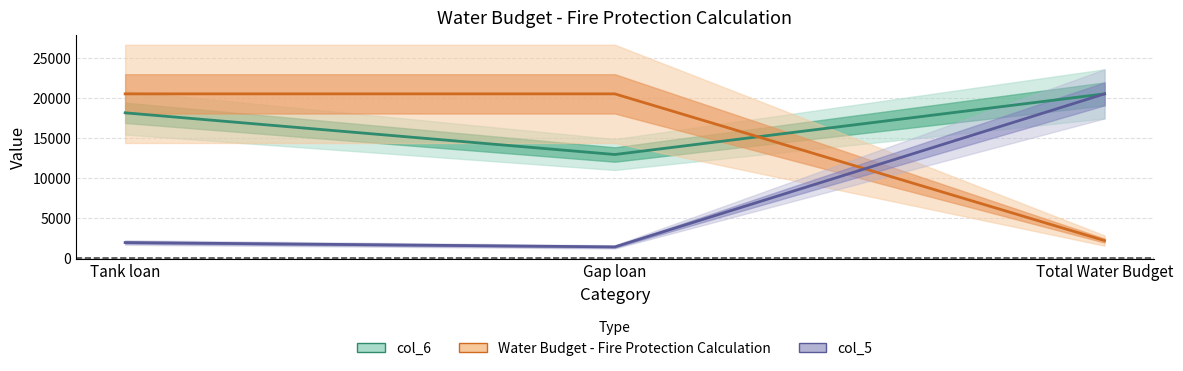

Between Gap loan and Total Water Budget, which is larger?

Total Water Budget